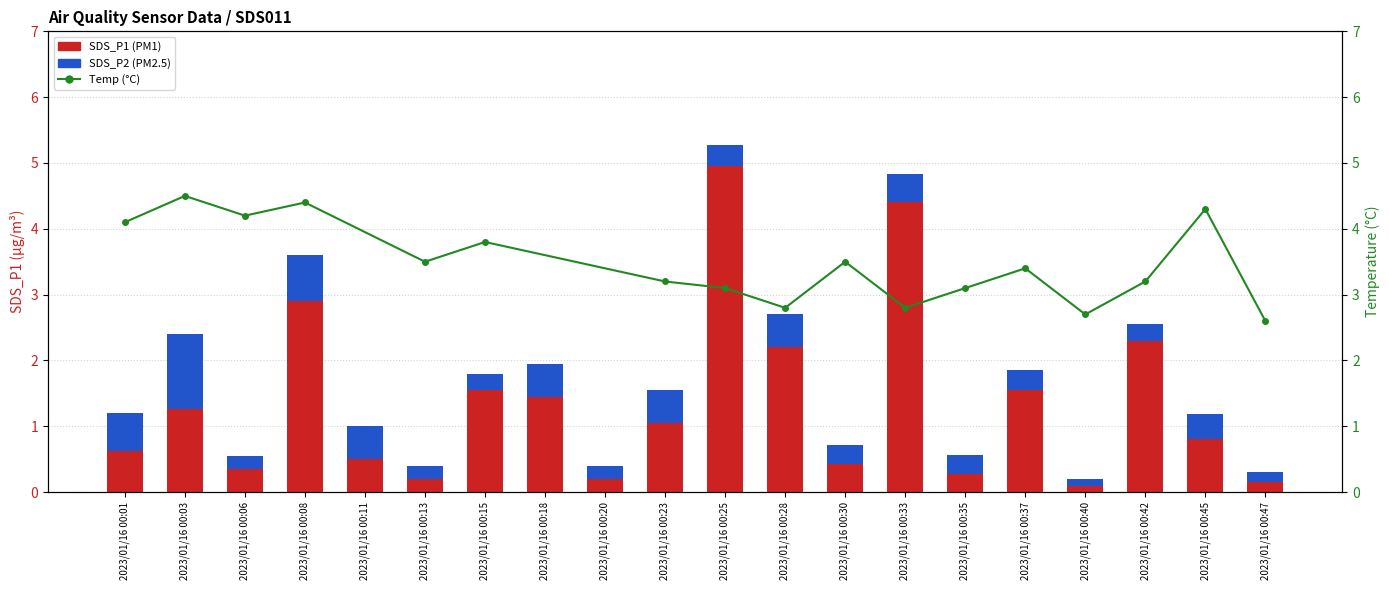

Does the chart contain any negative values?

No